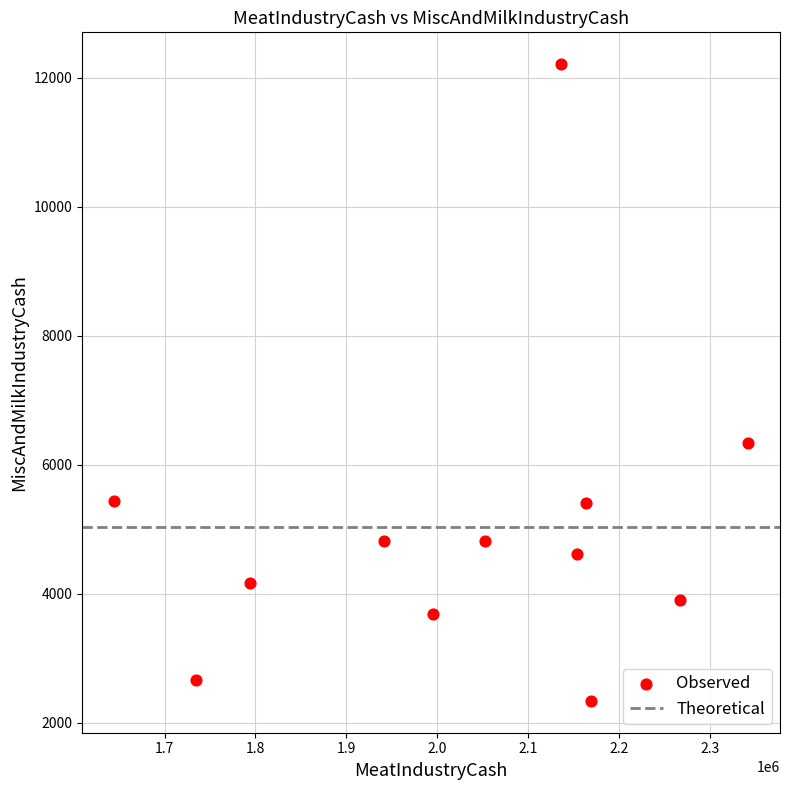

What Y value in the scatter plot is closest to 7275?

6338.5